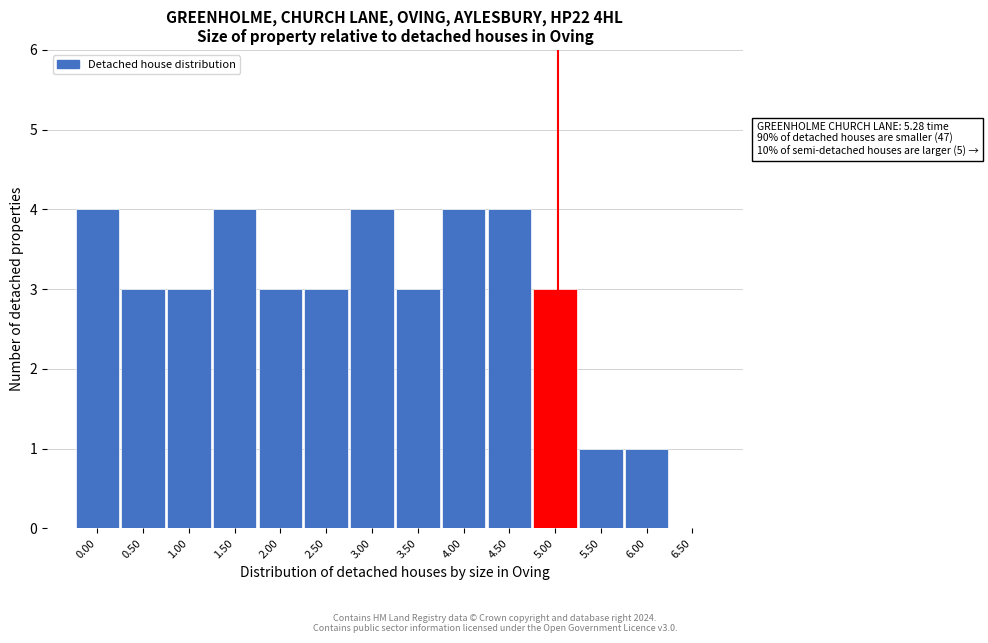

Reading left to right, list all the values displayed in this chart.

0.00=4	0.50=3	1.00=3	1.50=4	2.00=3	2.50=3	3.00=4	3.50=3	4.00=4	4.50=4	5.00=3	5.50=1	6.00=1	6.50=0